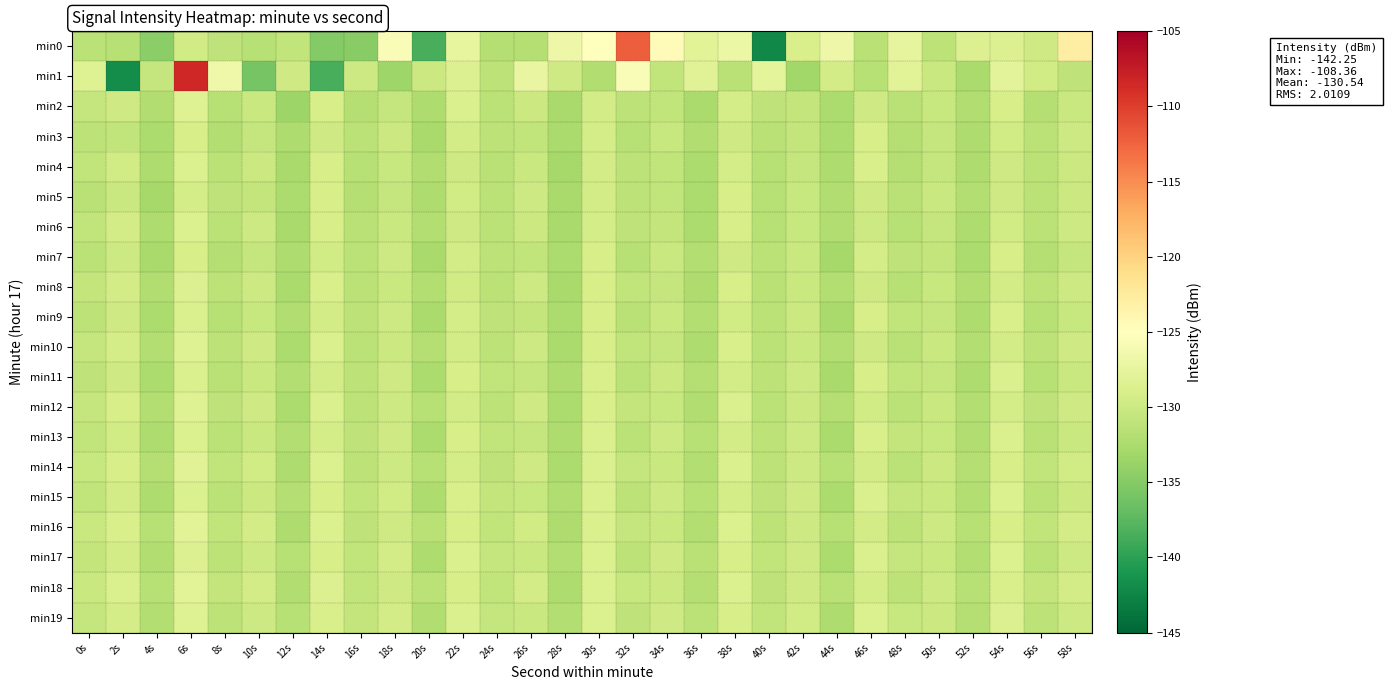

Rank the series at 14s from highest to lowest value.

min18, min16, min14, min12, min10, min8, min19, min2, min5, min6, min17, min4, min15, min13, min11, min9, min7, min3, min0, min1